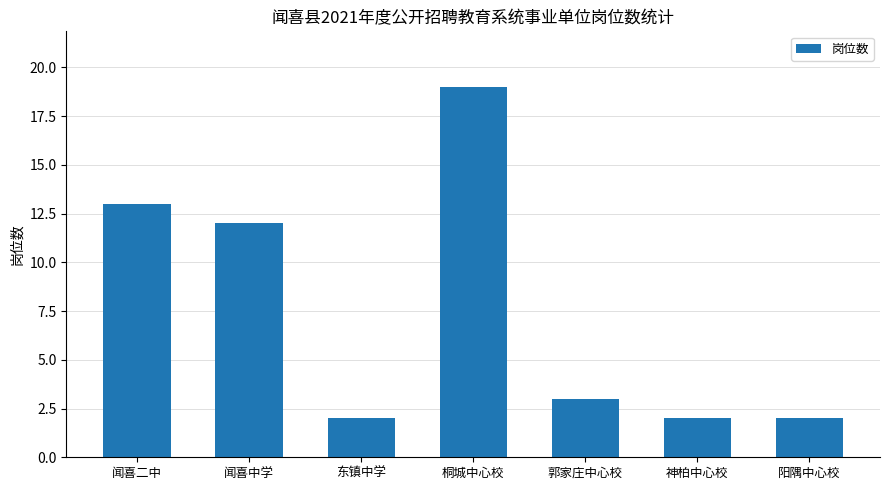

Approximately how many times larger is the value at 桐城中心校 compared to 神柏中心校?

9.5